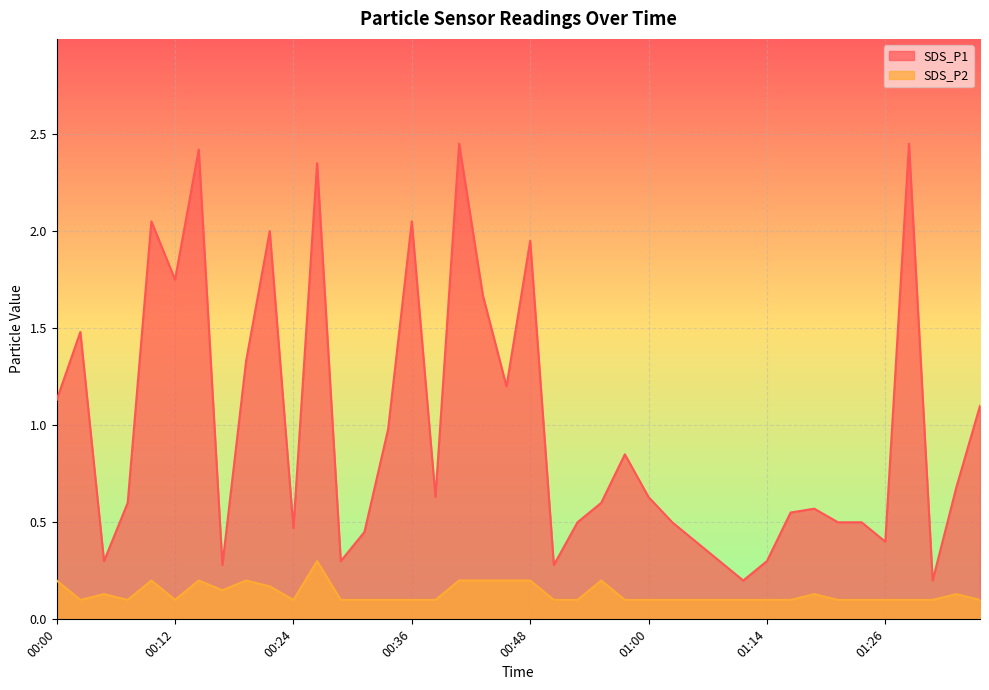

List the series in order of their peak value, highest first.

SDS_P1, SDS_P2